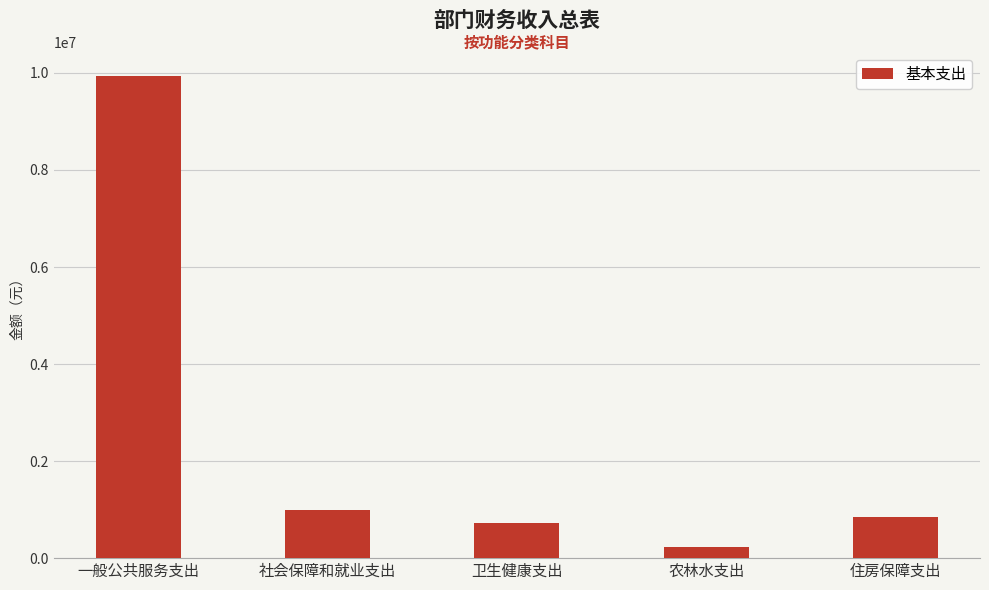

What is the sum of all values?

12725054